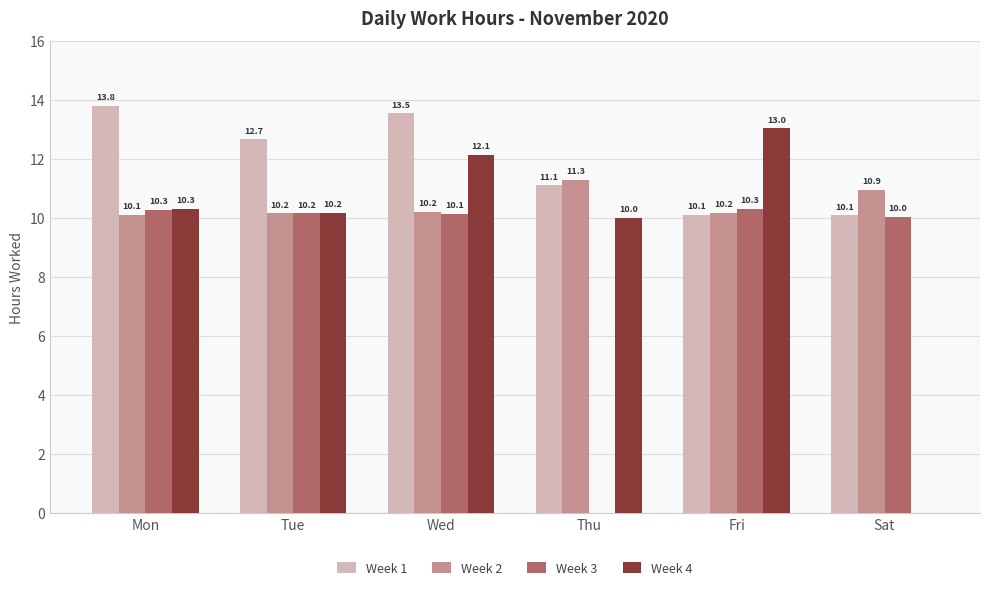

How many groups of bars are there?

6